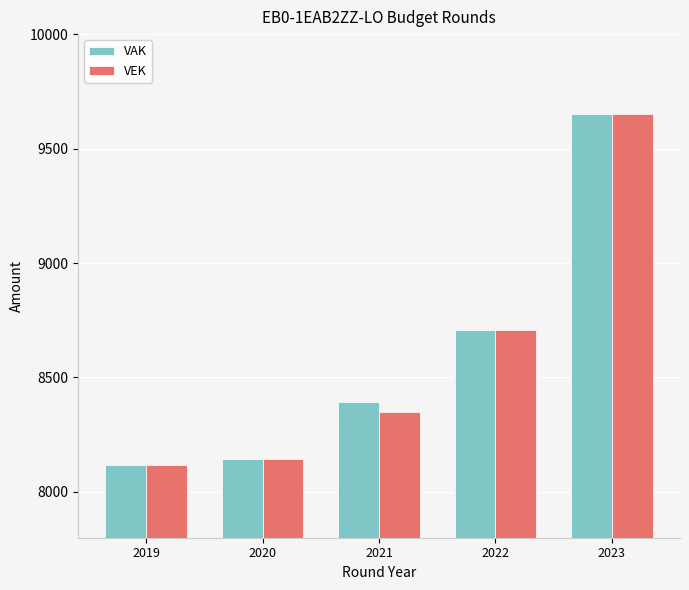

Which series changed the most between 2021 and 2022?

VEK